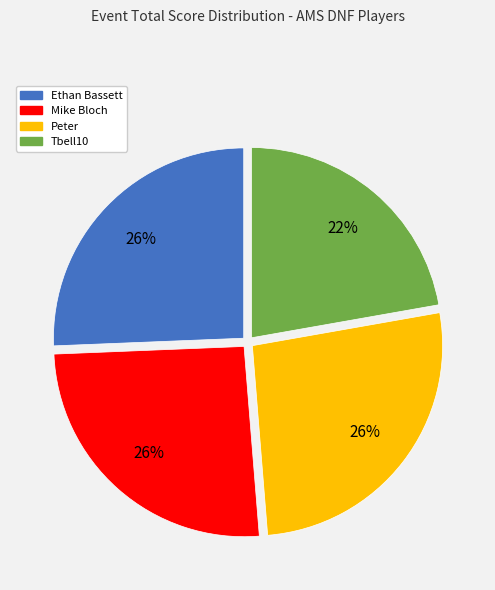

Does Peter represent more than half of the total?

No